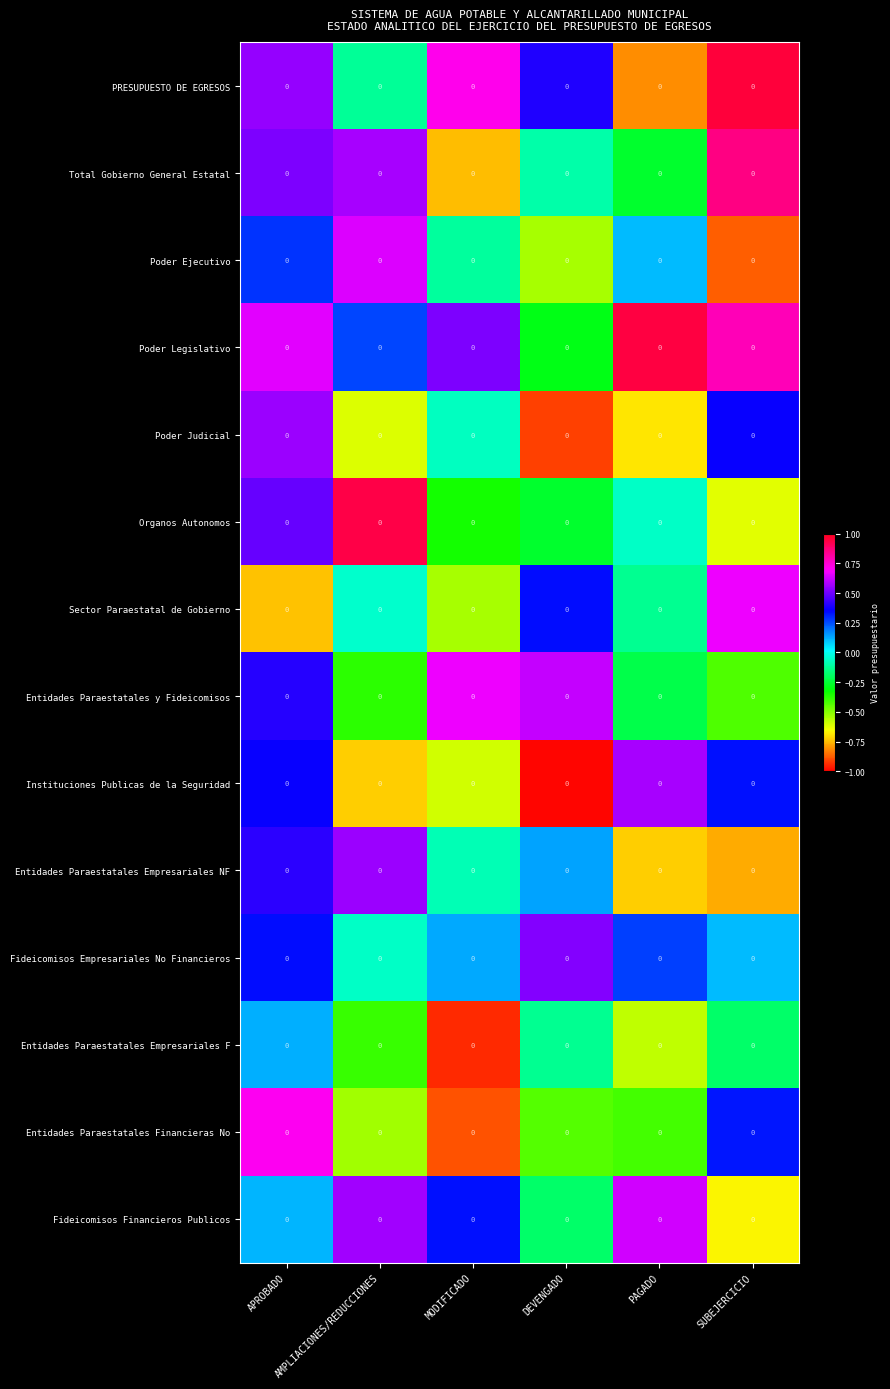

Between APROBADO and AMPLIACIONES/REDUCCIONES, which is larger?

APROBADO